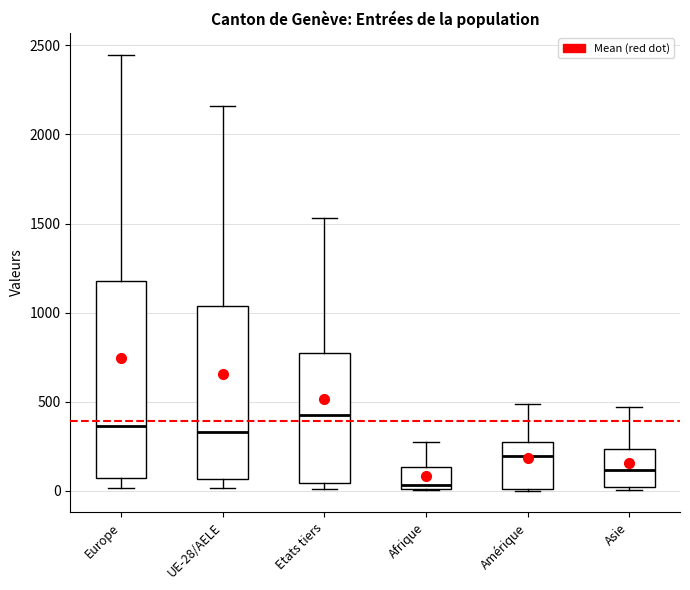

Which box's median line is the lowest?

Afrique